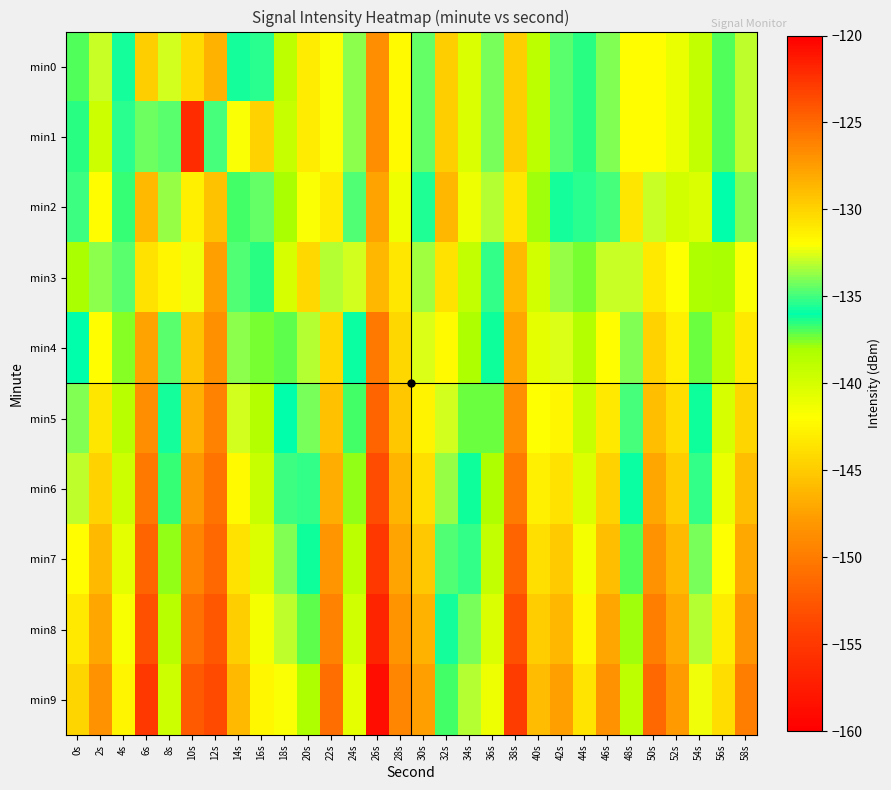

Rank the series by their maximum value, from lowest to highest.

min3, min2, min0, min1, min4, min5, min6, min7, min8, min9